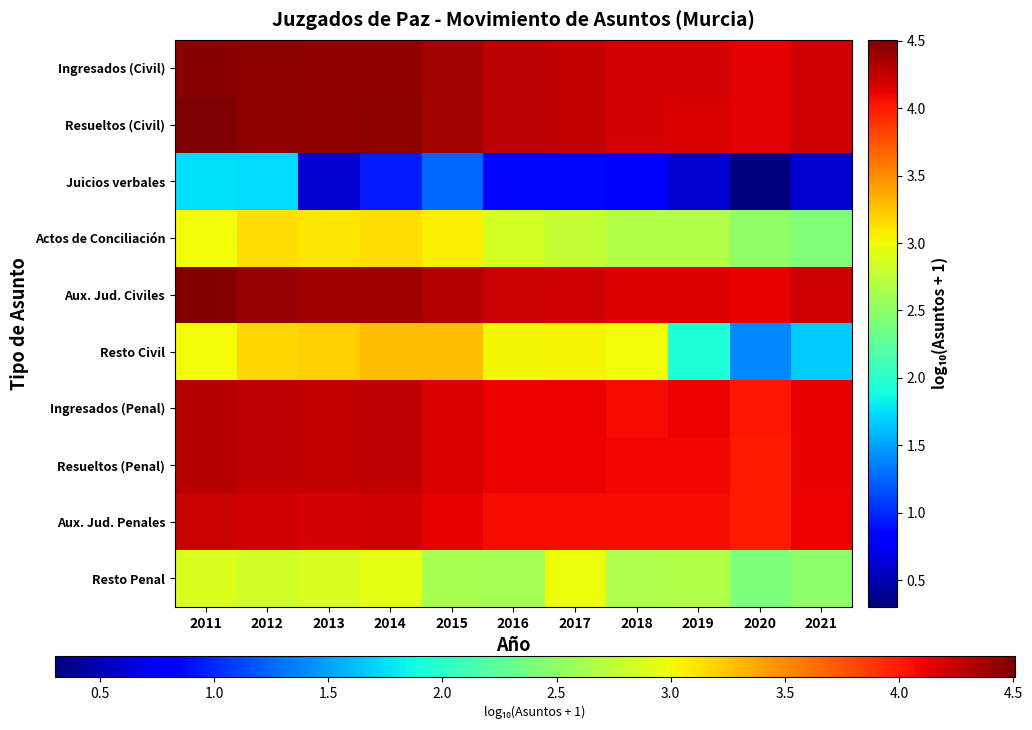

What is the spread (max minus min) of values at 2019?

3.6